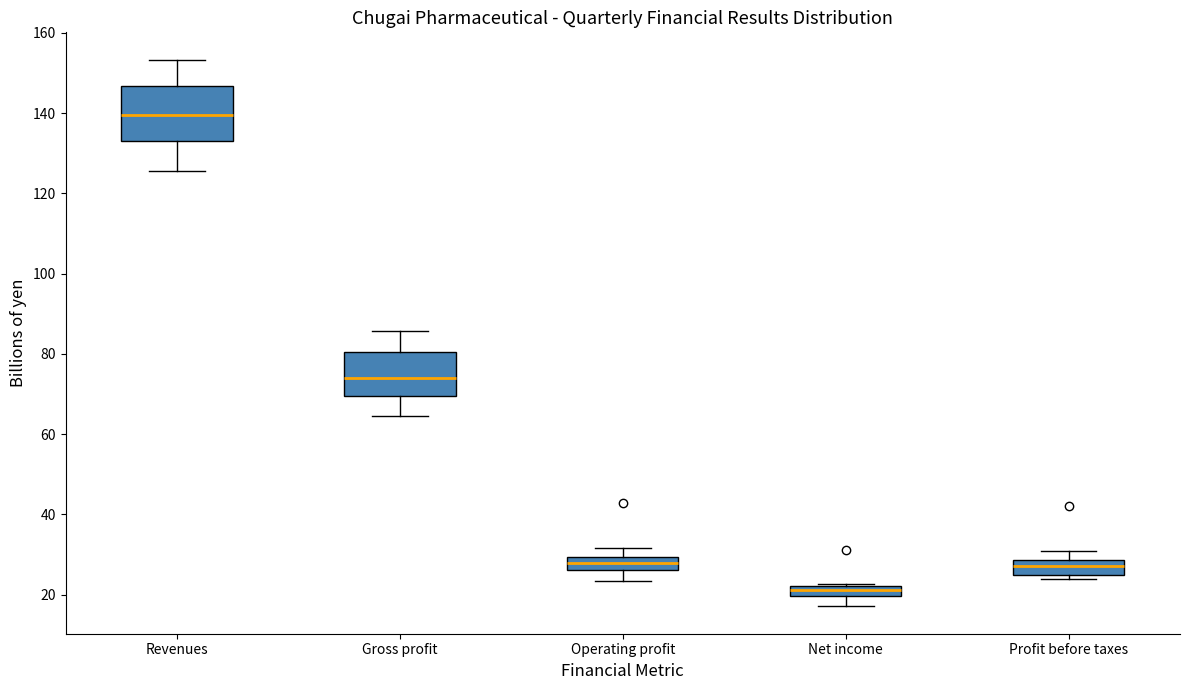

Where is the lower edge of the box for Profit before taxes on the y-axis? The values are not printed on the chart, so give them approximately, as read against the axis.

26